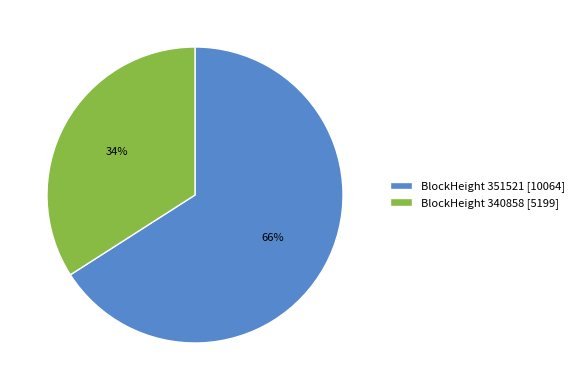

Count the number of slices in the pie.

2